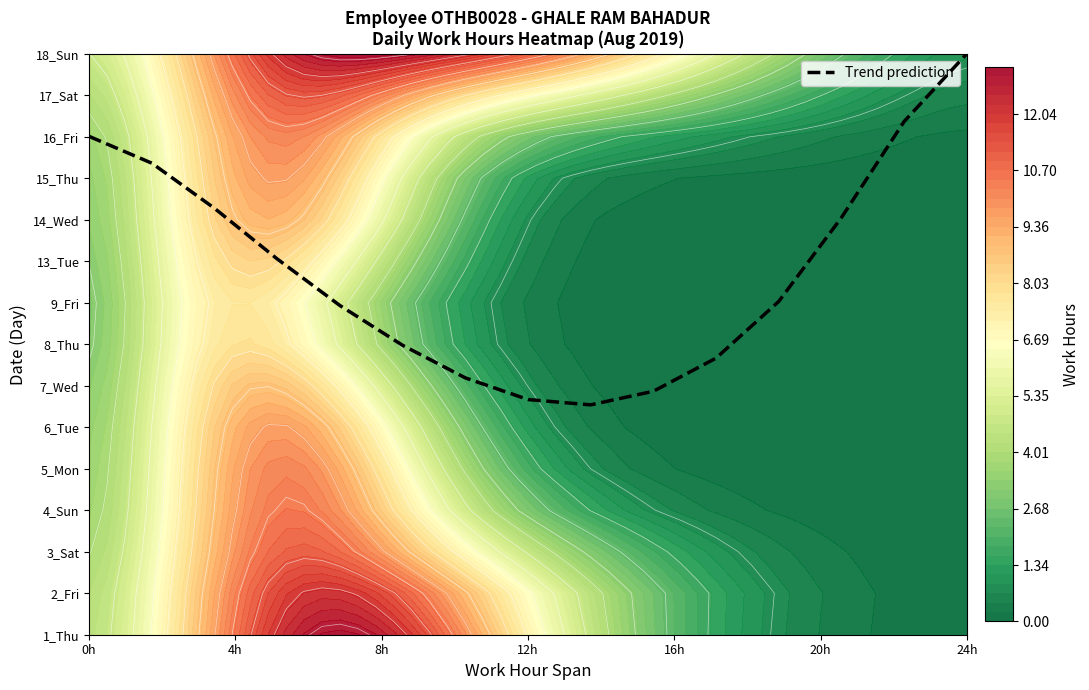

How many data points are above 8?

8